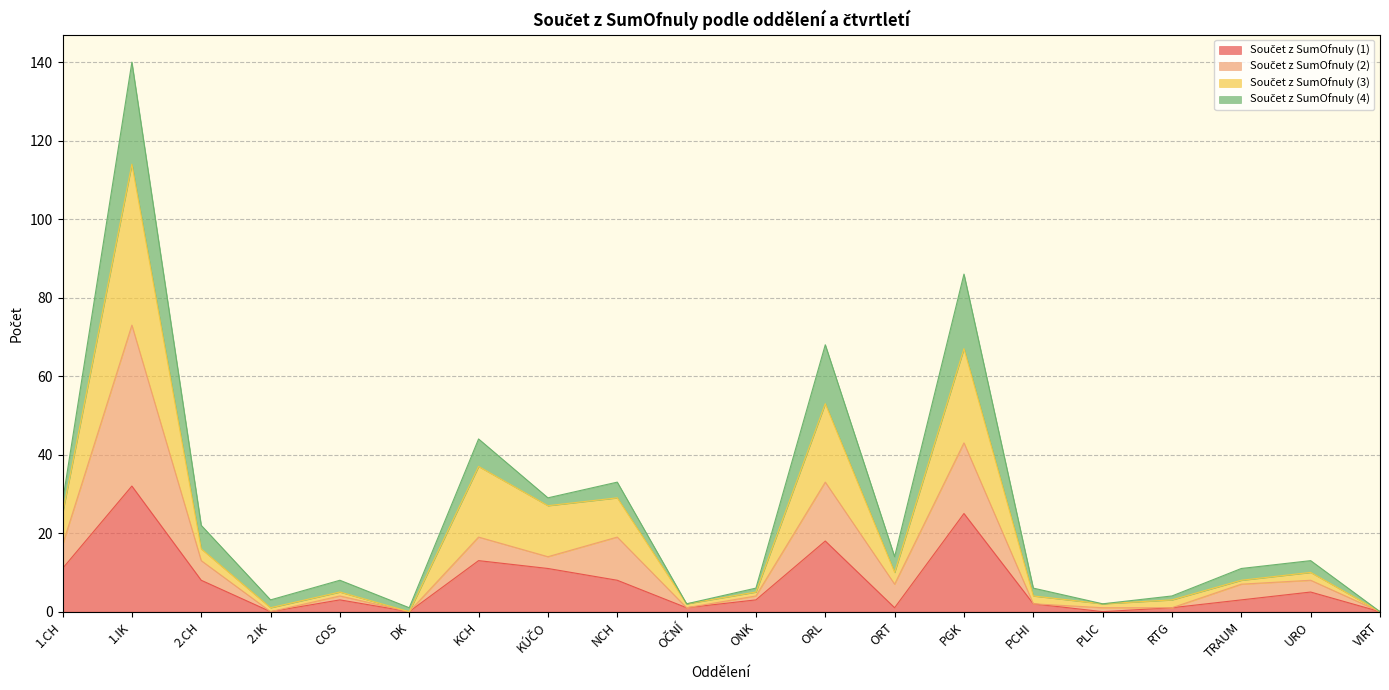

Does the chart have visible grid lines?

Yes